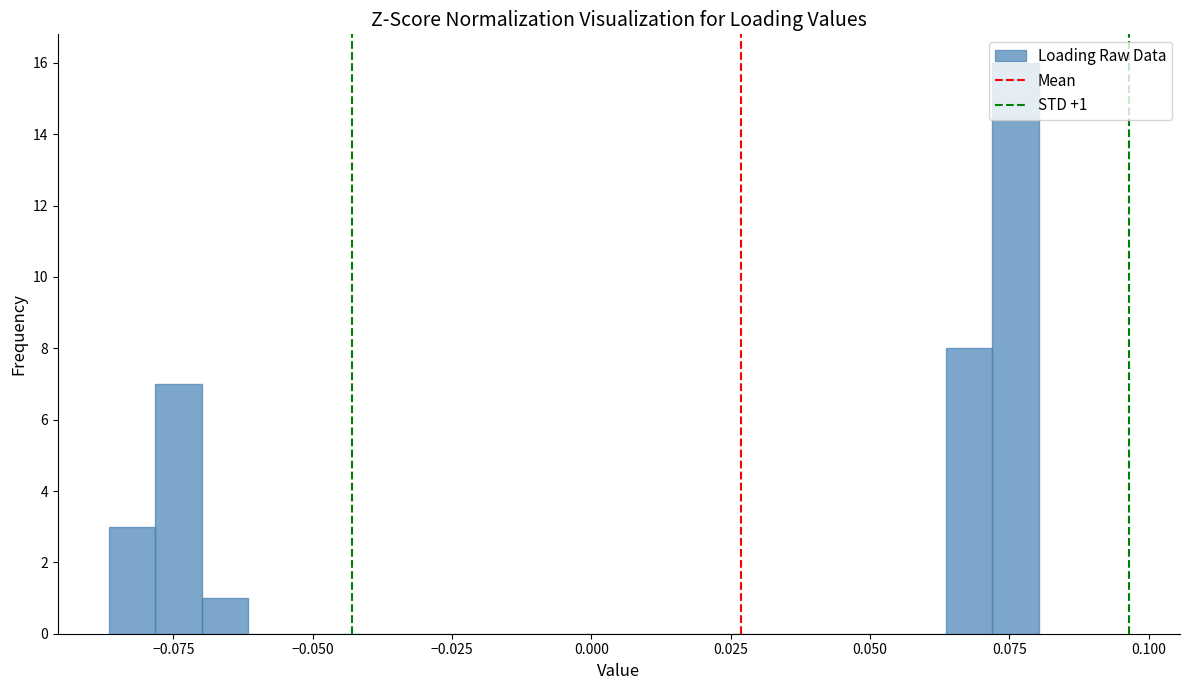

Read against the x-axis, roughly where is the centre of the tallest bar?

0.075